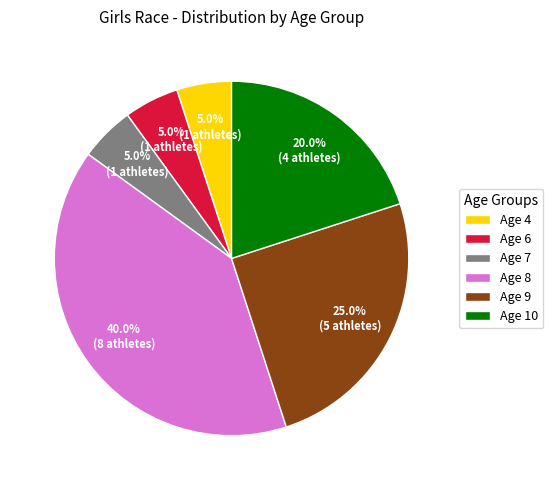

How many segments does this pie chart have?

6